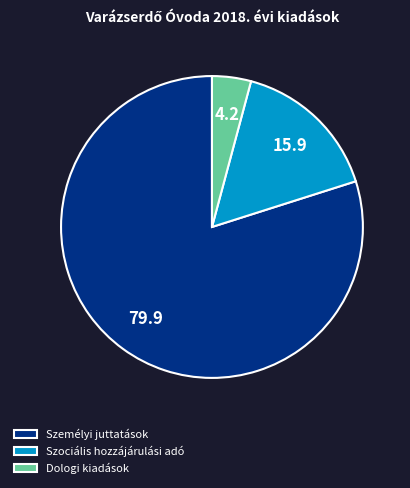

Which slice is the largest?

Személyi juttatások